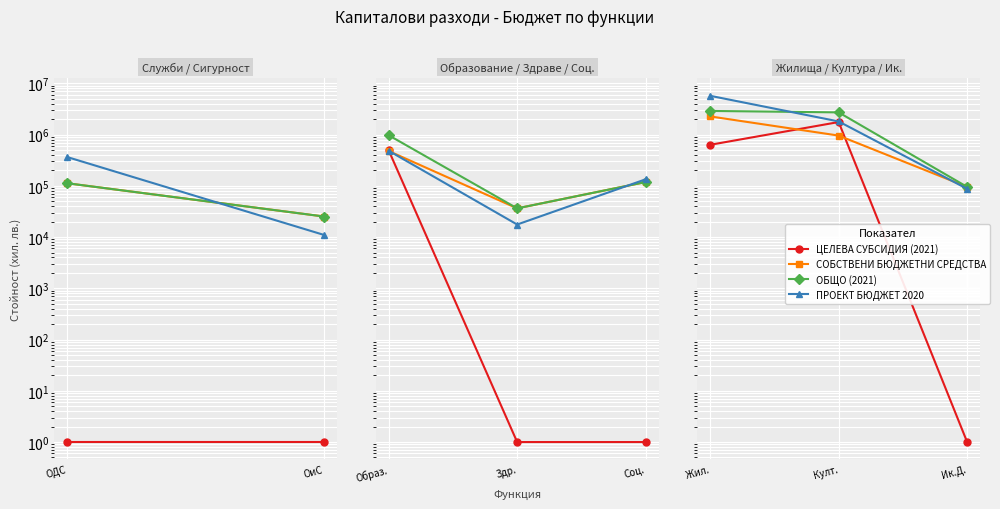

What are all the series names shown in the legend?

ЦЕЛЕВА СУБСИДИЯ (2021), СОБСТВЕНИ БЮДЖЕТНИ СРЕДСТВА, ОБЩО (2021), ПРОЕКТ БЮДЖЕТ 2020